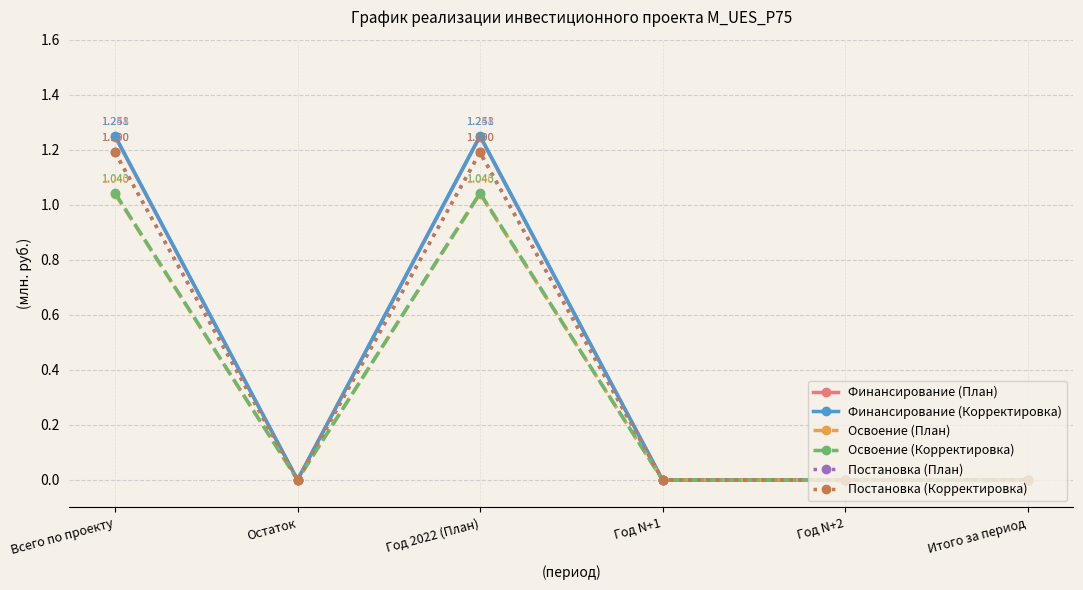

Is the value of Постановка (Корректировка) at Год 2022 (План) greater than the value of Освоение (План) at Год 2022 (План)?

Yes